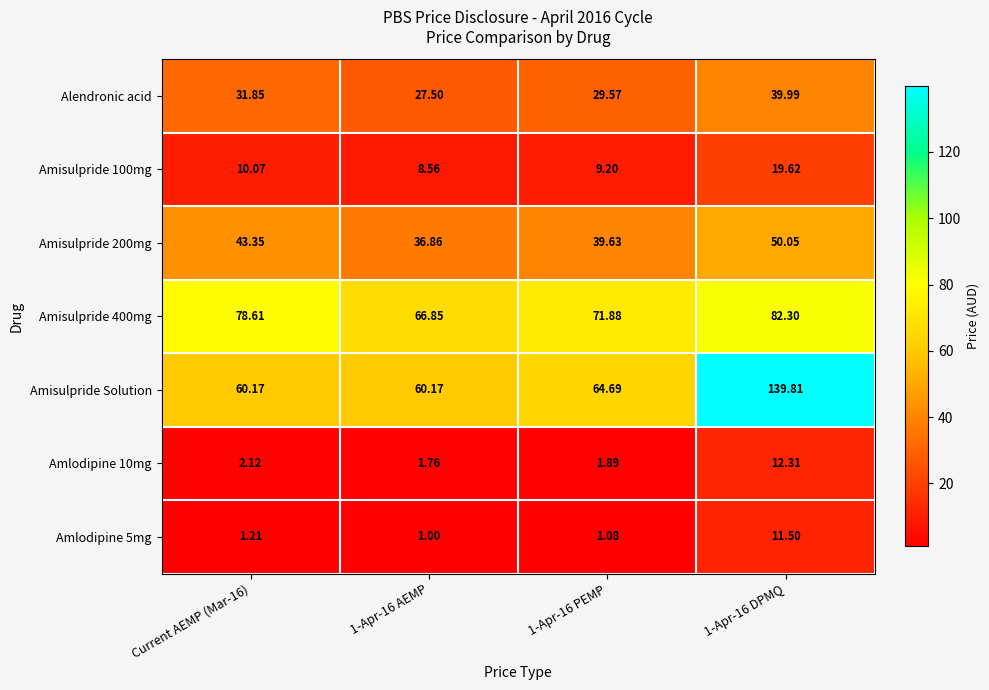

Which series has the largest total across all categories?

Amisulpride Solution